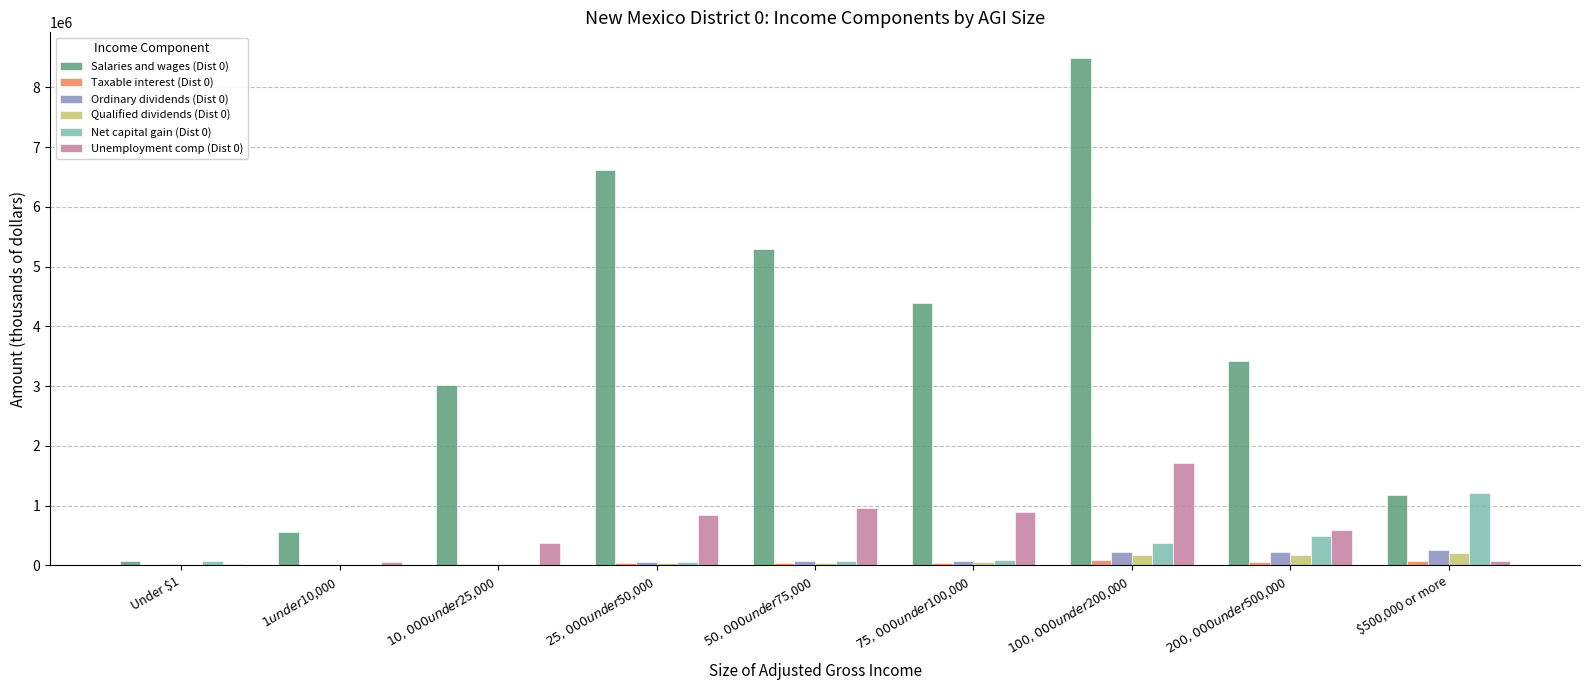

What is the maximum value shown in the chart?

8493631